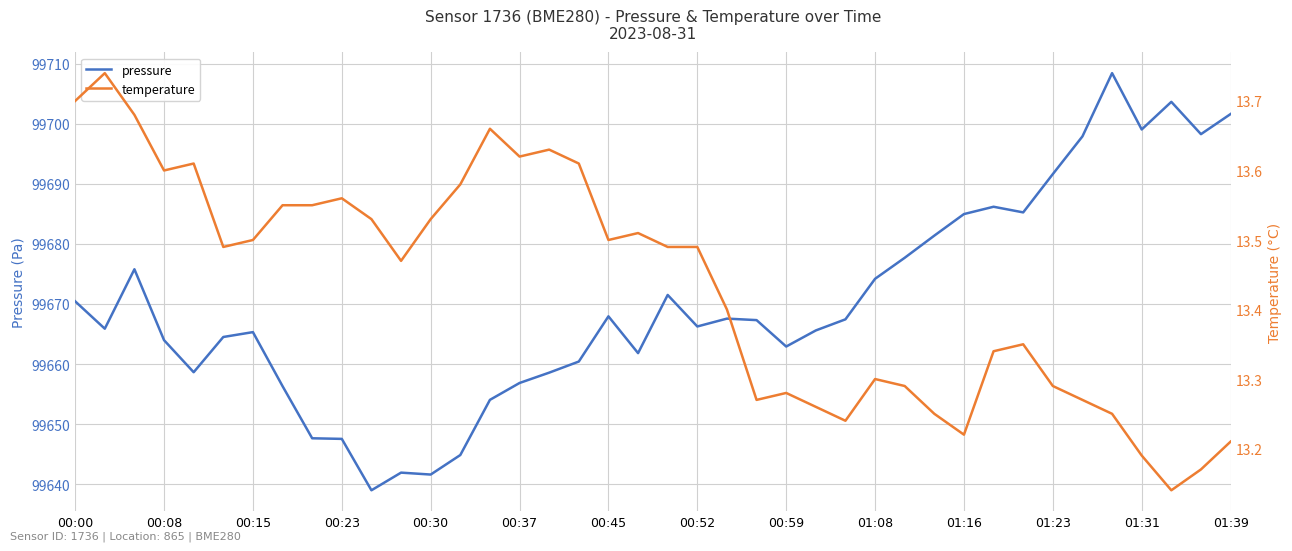

What are all the series names shown in the legend?

pressure, temperature